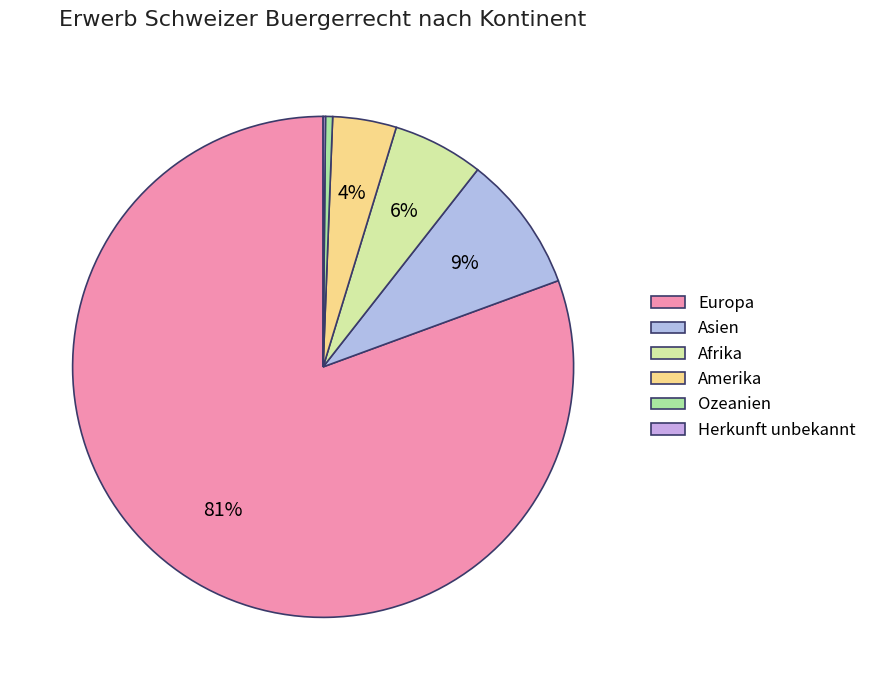

Count the number of slices in the pie.

6